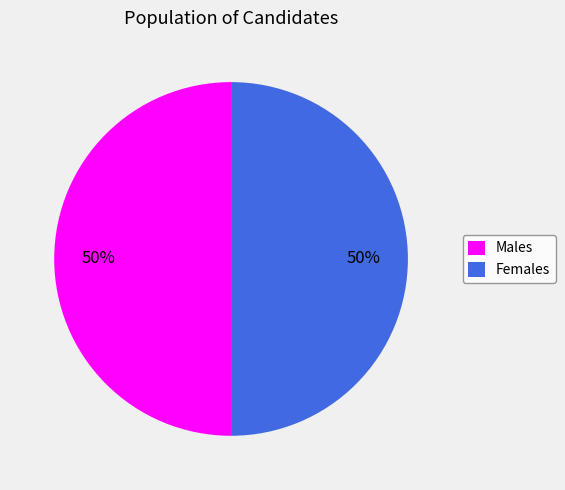

What is the ratio of the value at Males to the value at Females?

1.0